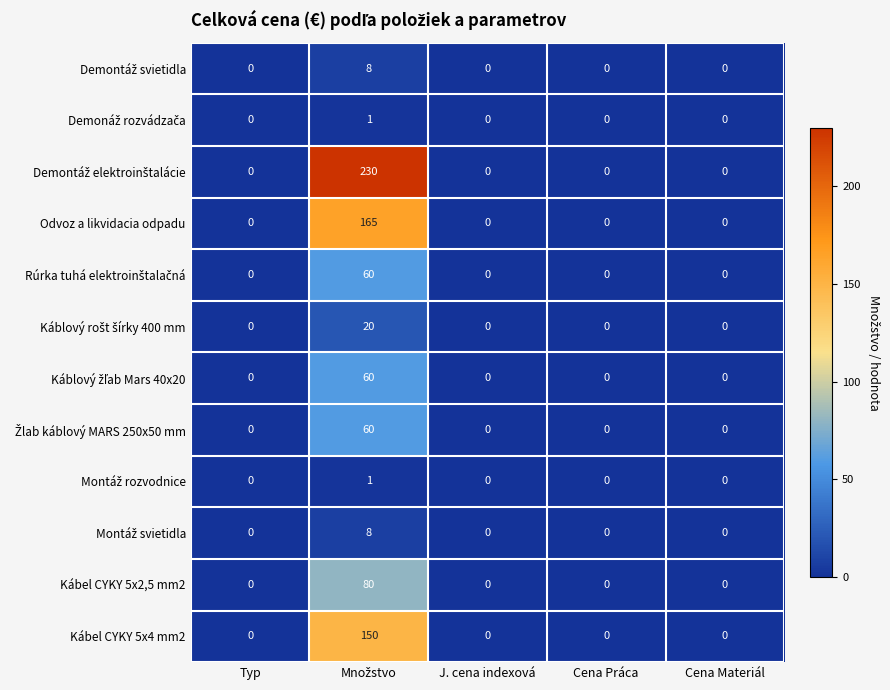

What is the maximum value shown in the chart?

230